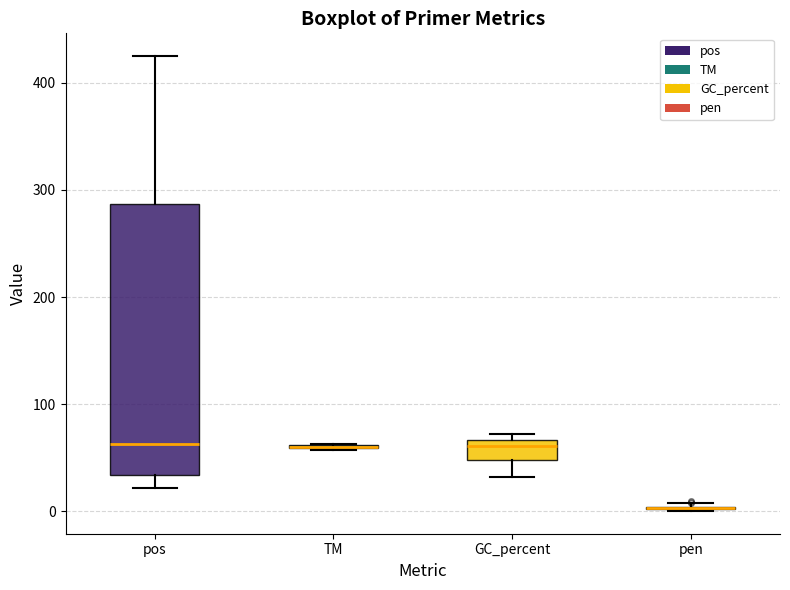

Reading left to right, transcribe this box plot: for each box, give where its median line is, the range the box spans, and where its two whiskers end, as read against the y-axis. The values are not printed on the chart, so give them approximately, as read against the axis.

pos: median 60, box 30 to 290, whiskers 20 to 430
TM: box collapsed to a line at 60, whiskers 60 to 60
GC_percent: median 60, box 50 to 70, whiskers 30 to 70 (just above the box's upper edge)
pen: box collapsed to a line at 0, whiskers 0 to 10